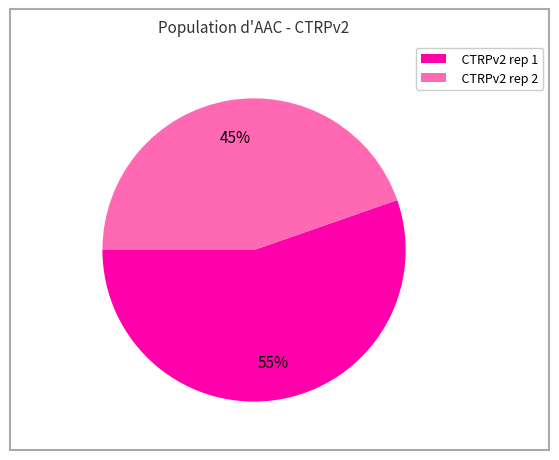

Combined, do CTRPv2 rep 2 and CTRPv2 rep 1 account for over 50%?

Yes